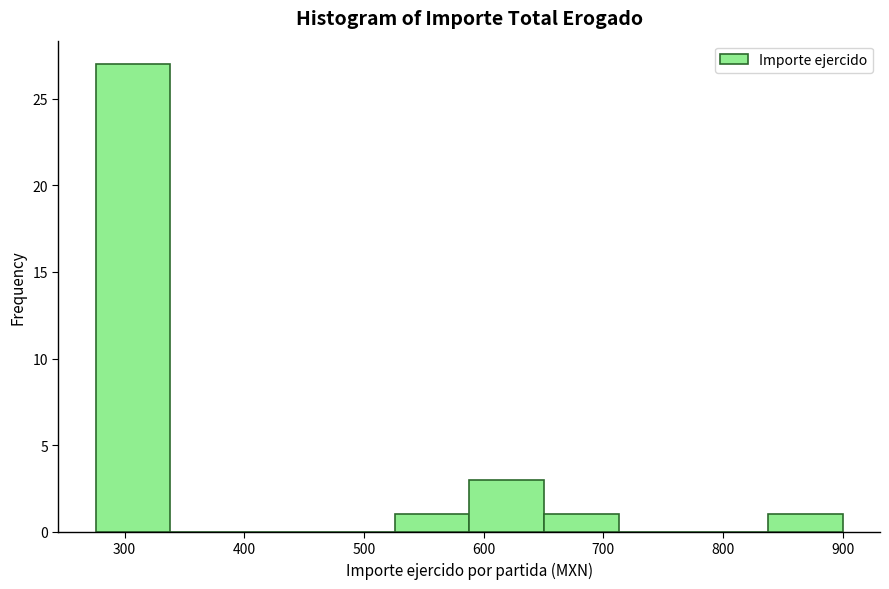

Reading left to right, transcribe this chart: for each bar, give the range it covers on the x-axis and its height. Neither the bar edges nor the heights are printed on the chart, so give them approximately, as read against the axes.

280 to 340: 27
340 to 400: 0
400 to 460: 0
460 to 530: 0
530 to 590: 1
590 to 650: 3
650 to 710: 1
710 to 780: 0
780 to 840: 0
840 to 900: 1